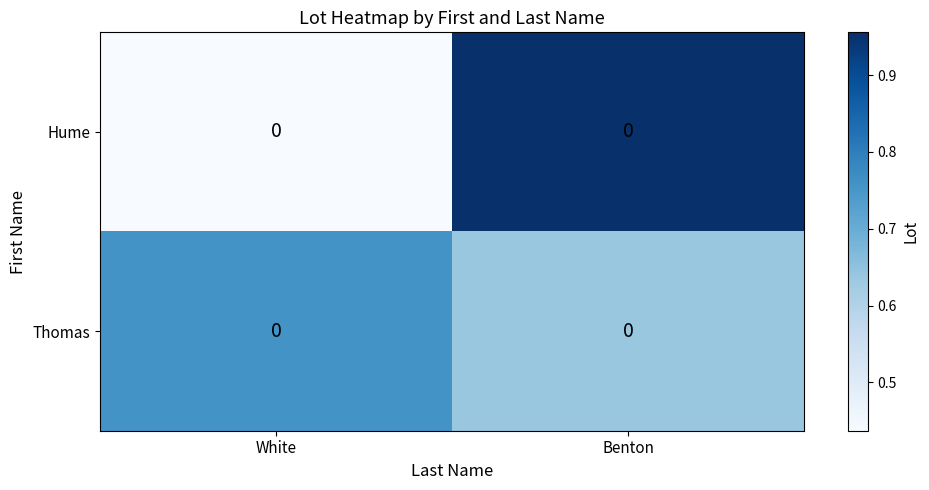

Rank the series by their maximum value, from highest to lowest.

Hume, Thomas